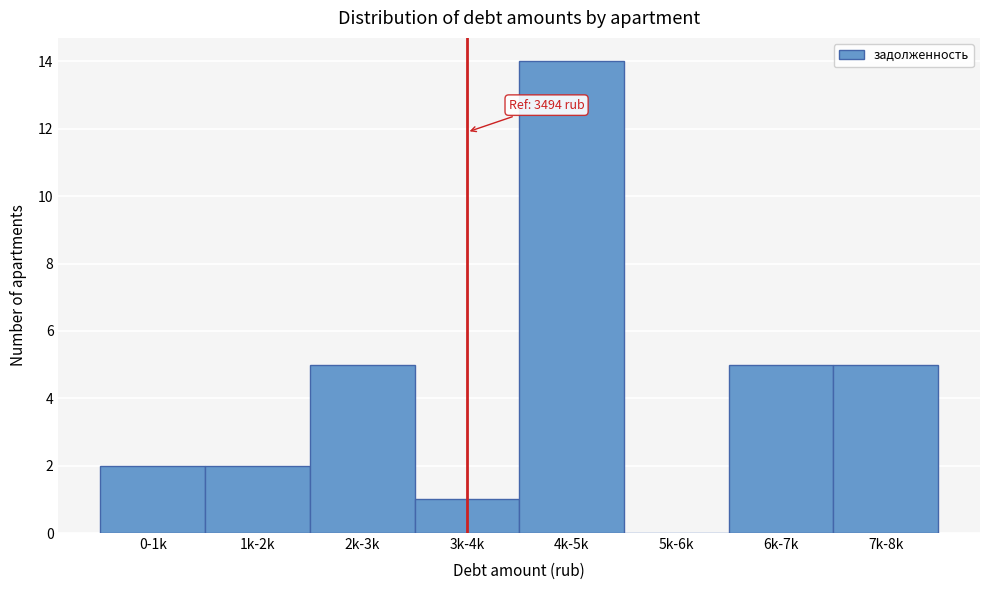

Reading left to right, extract all data points from this chart.

0-1k=2	1k-2k=2	2k-3k=5	3k-4k=1	4k-5k=14	5k-6k=0	6k-7k=5	7k-8k=5